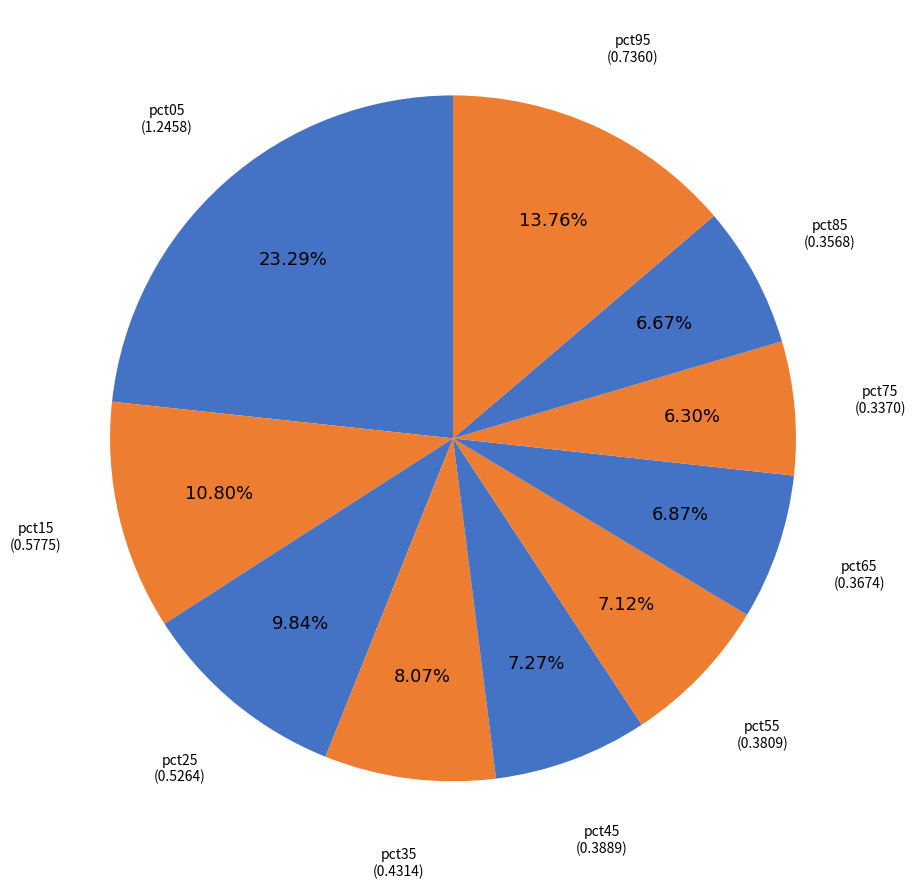

Rank the categories by value from lowest to highest.

pct75, pct85, pct65, pct55, pct45, pct35, pct25, pct15, pct95, pct05